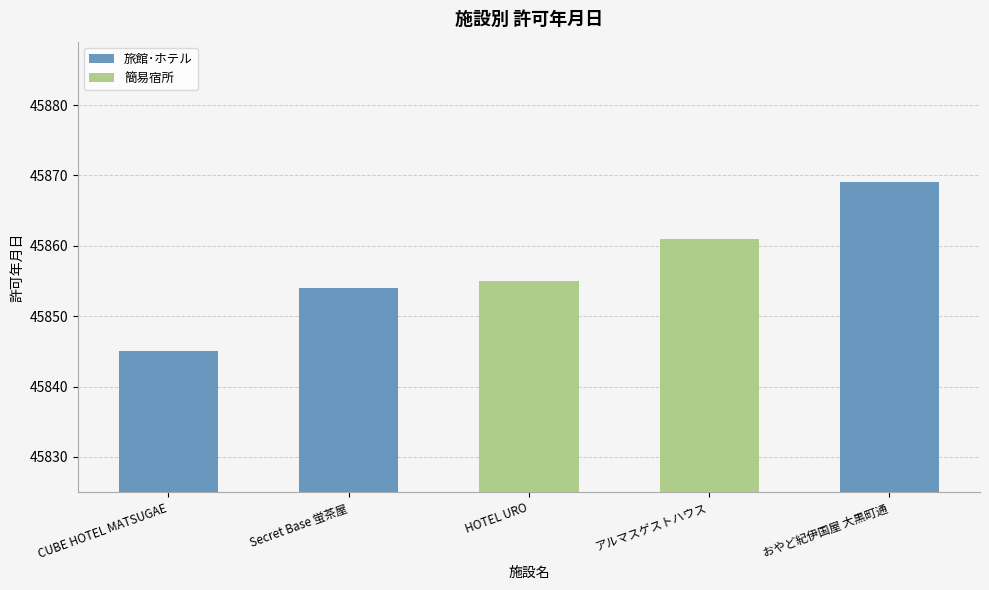

Is the value of 簡易宿所 at おやど紀伊国屋 大黒町通 greater than the value of 旅館･ホテル at CUBE HOTEL MATSUGAE?

No